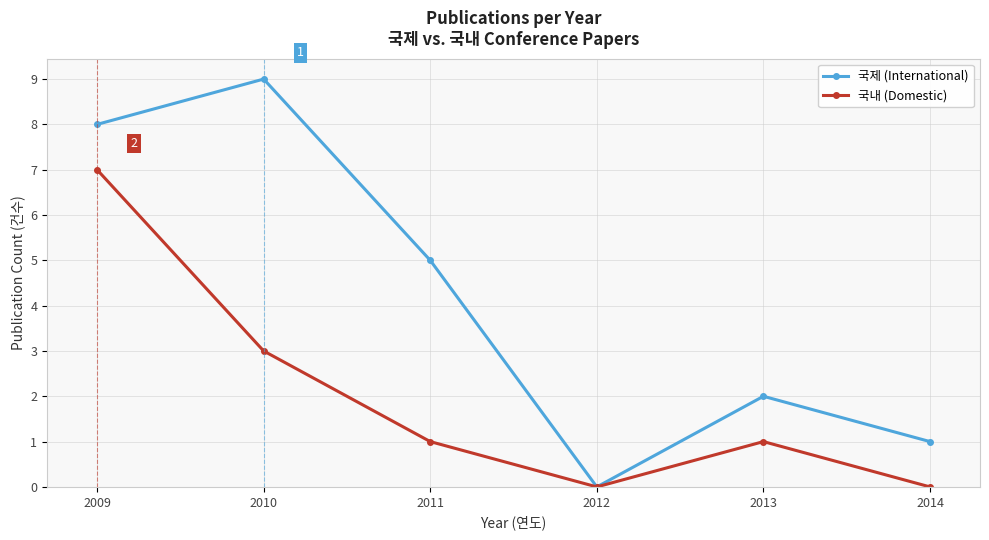

At which category is the sum across all series the highest?

2009